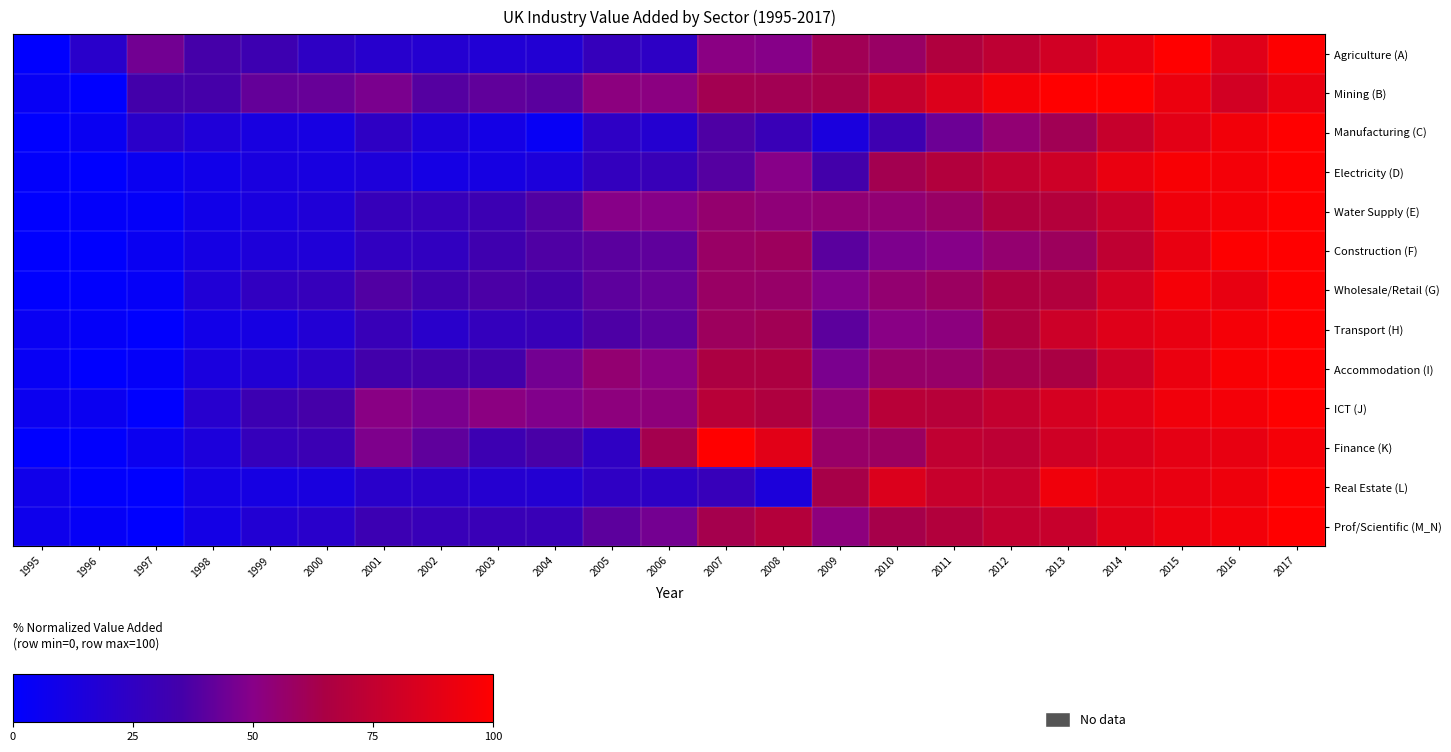

Which series has the largest range (max minus min)?

Agriculture (A)